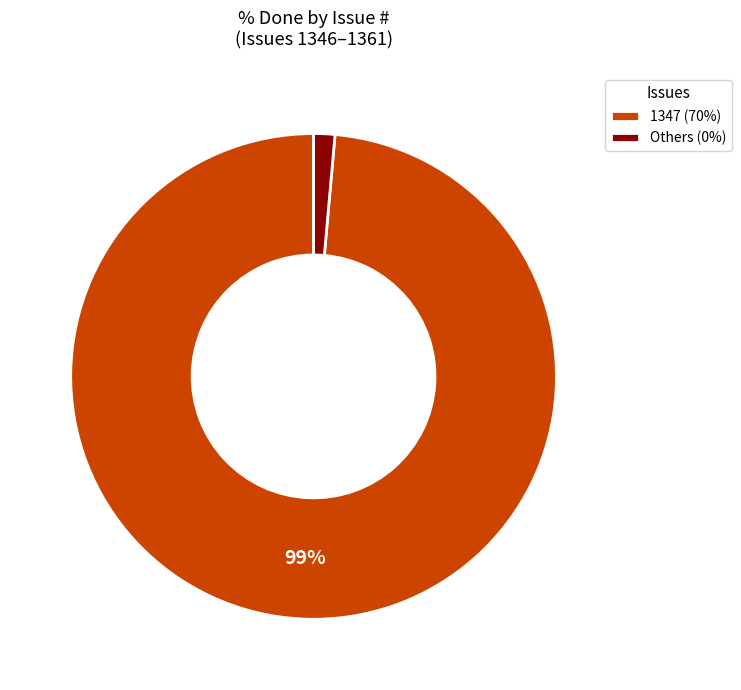

Which category accounts for the majority?

1347 (70%)